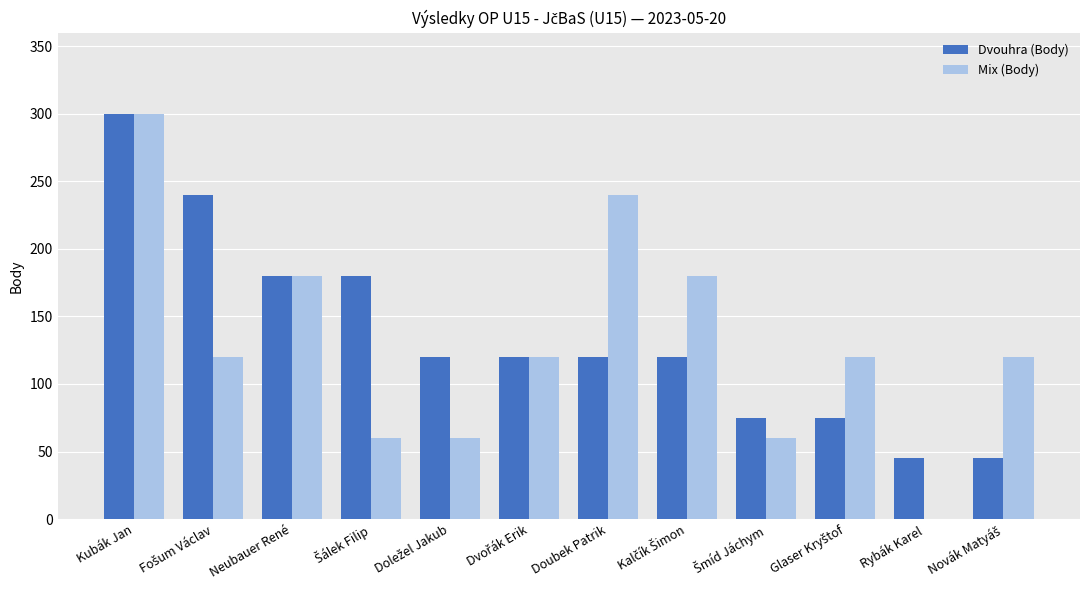

How many positive values does the Mix (Body) series have?

11